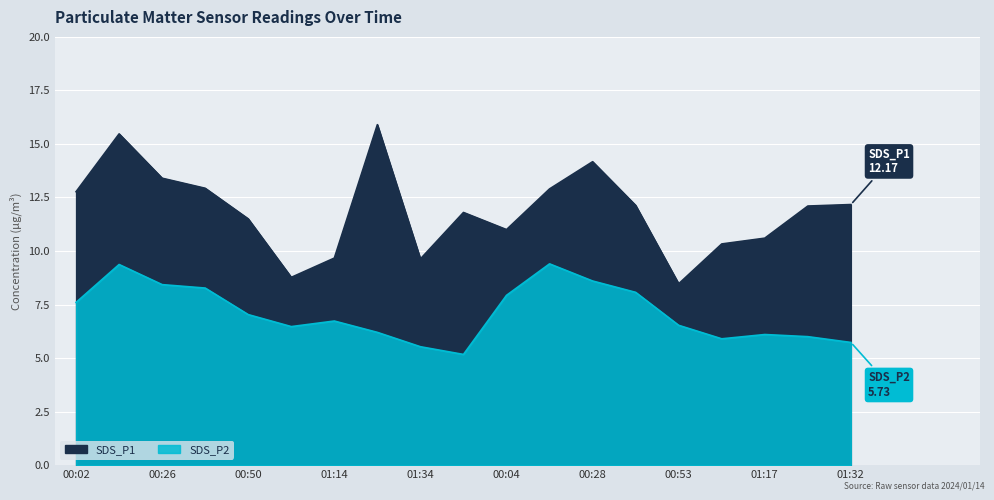

How many values in the SDS_P1 series are below 12?

9